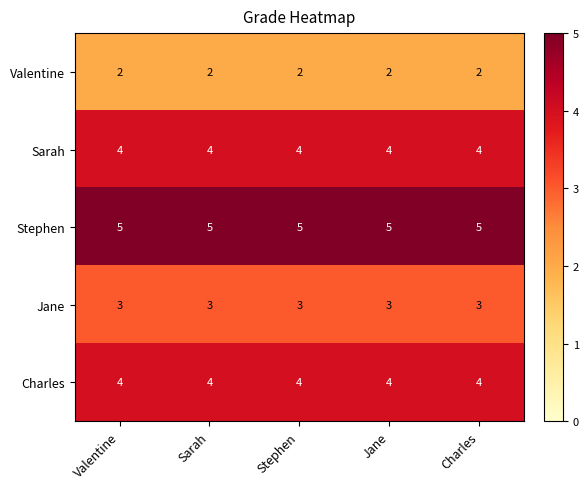

Rank the series at Jane from highest to lowest value.

Stephen, Sarah, Charles, Jane, Valentine